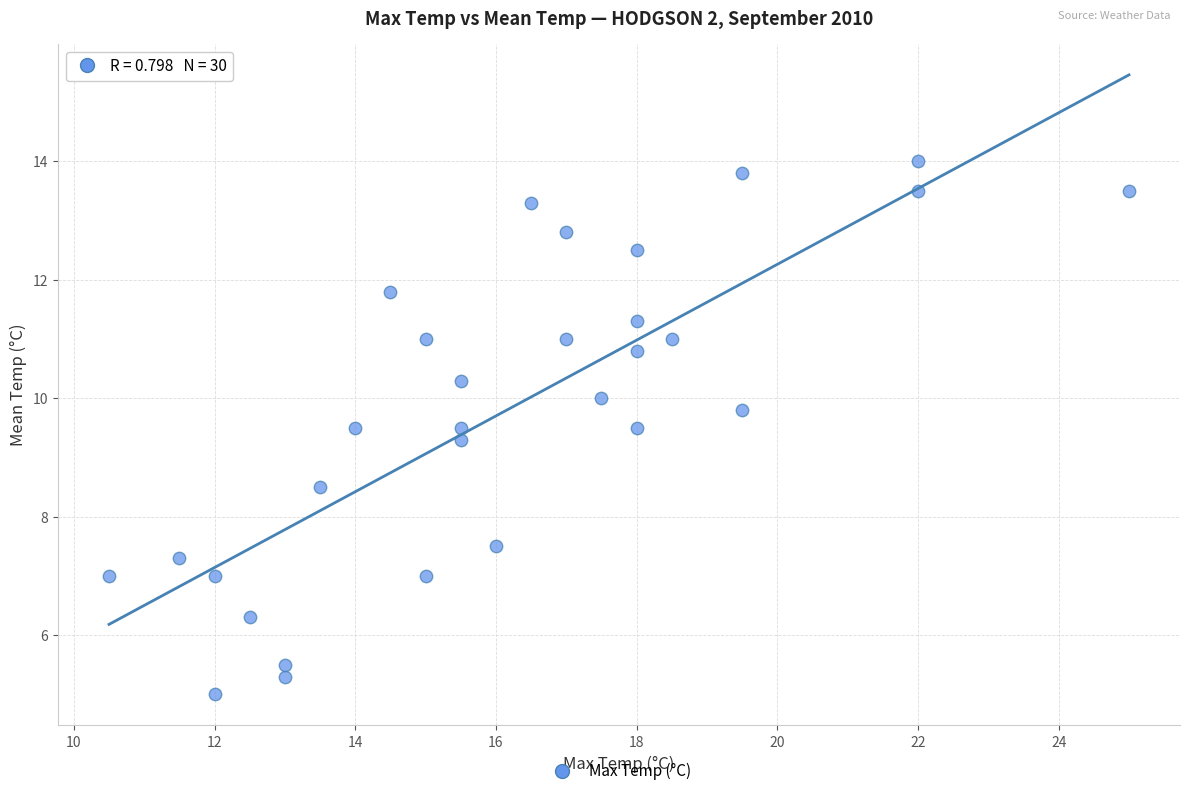

What Y value in the scatter plot is closest to 9?

9.3